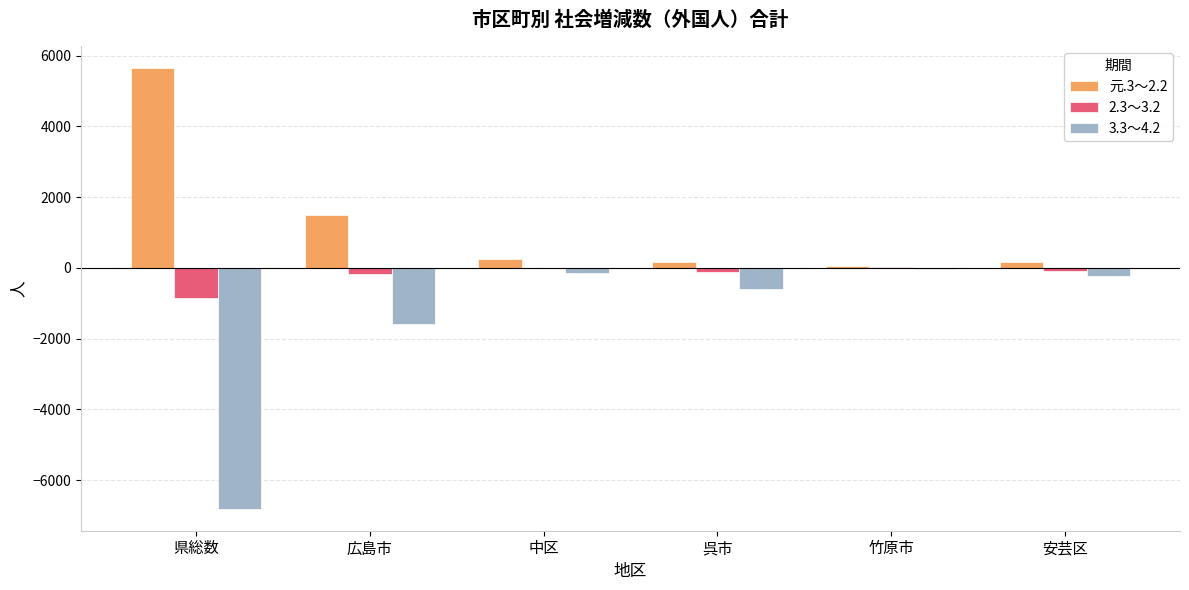

Does the chart contain stacked bars?

No